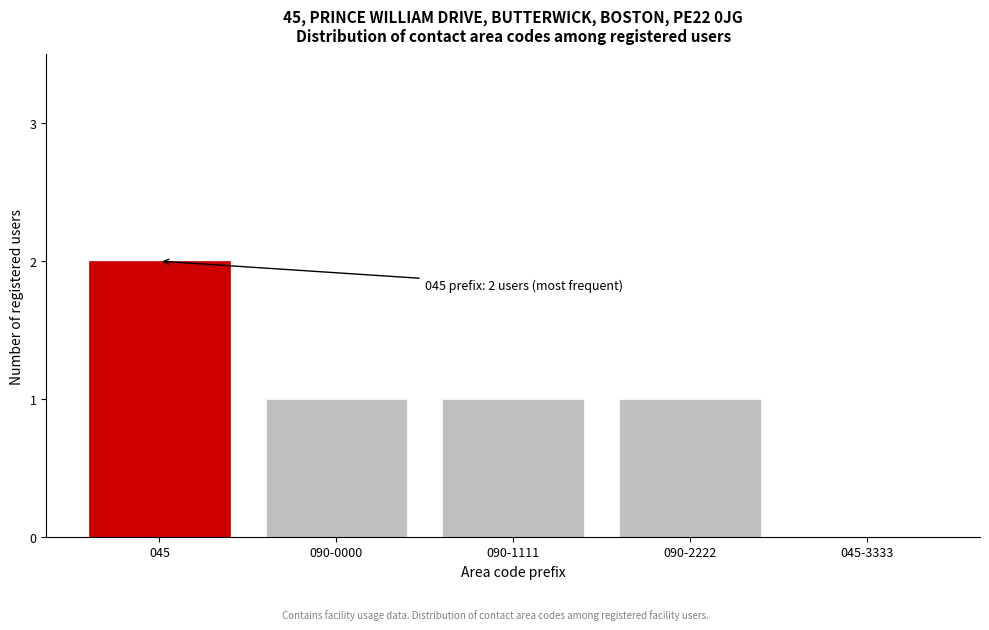

Reading left to right, transcribe all the data shown in this chart.

045=2	090-0000=1	090-1111=1	090-2222=1	045-3333=0